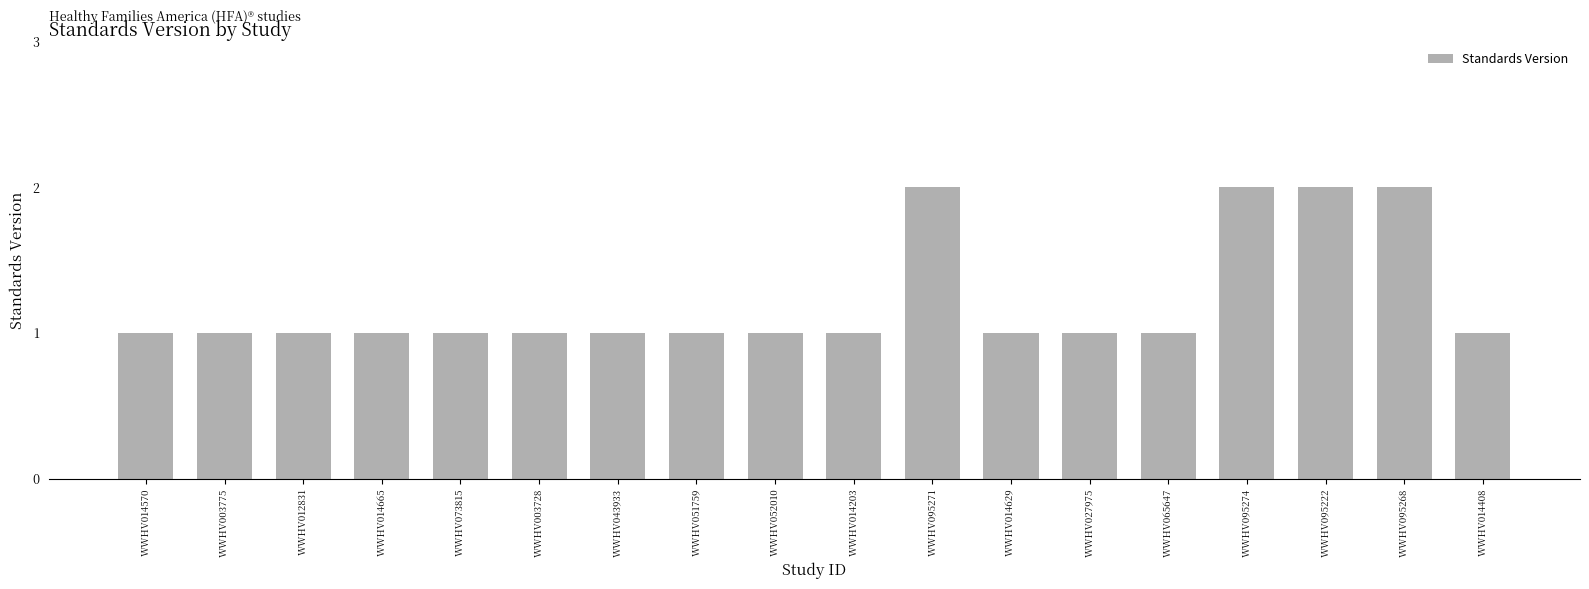

What is the sum of the values at WWHV014570 and WWHV095271?

3